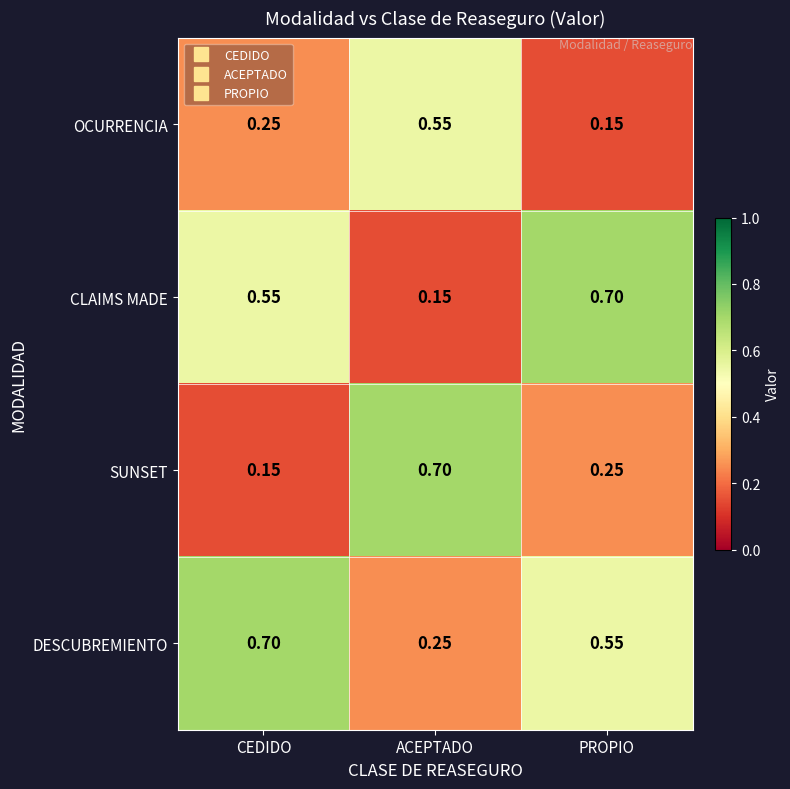

Between ACEPTADO and PROPIO, which series saw the biggest shift?

CLAIMS MADE